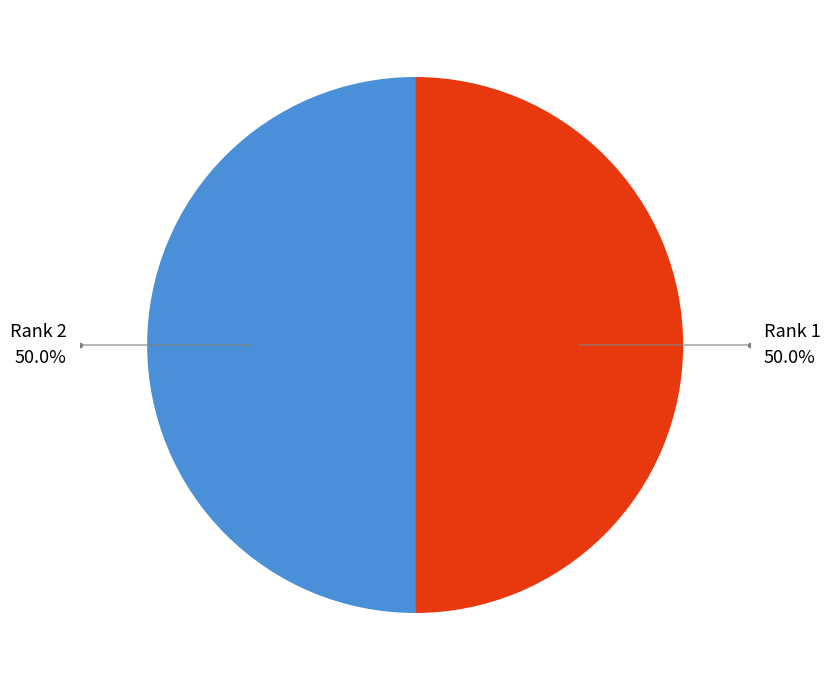

Do Rank 2 and Rank 1 together represent more than half of the pie?

Yes